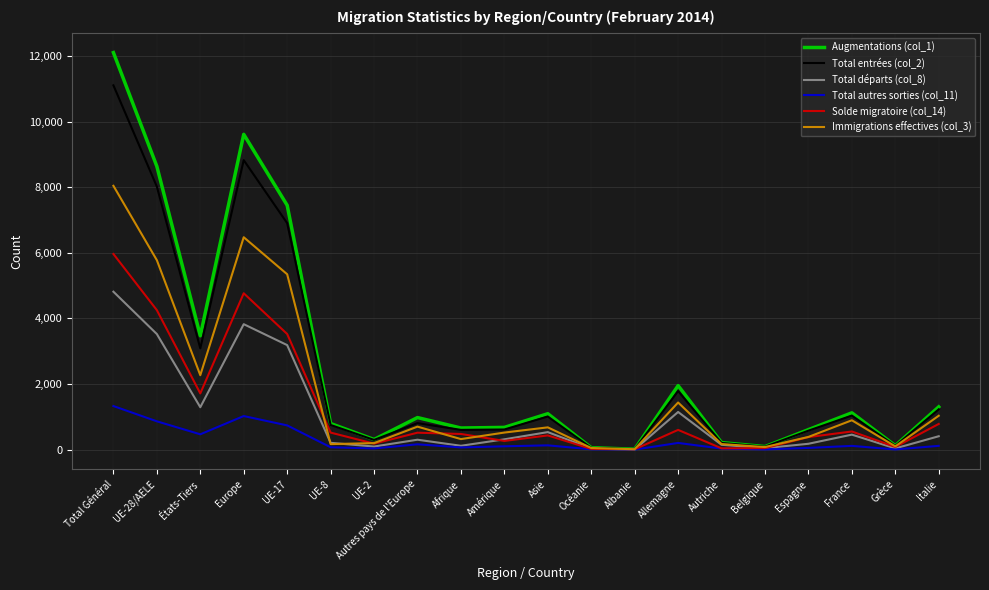

What is the sum of the Total départs (col_8) values at Autres pays de l'Europe and États-Tiers?

1593